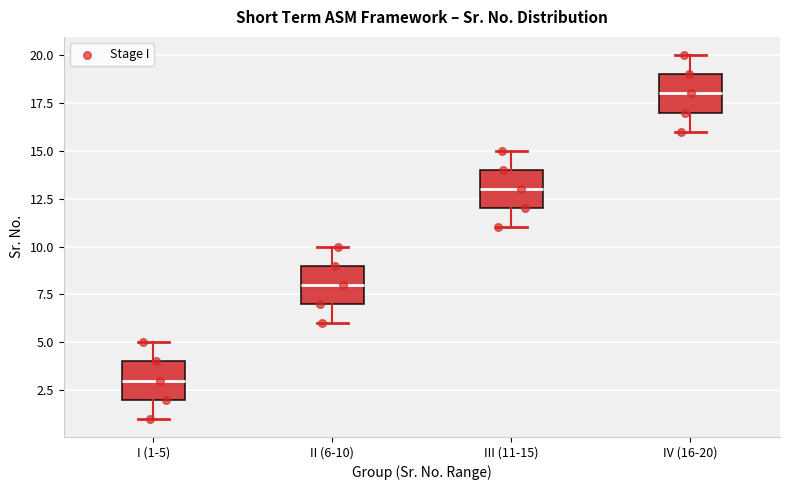

Reading left to right, transcribe this box plot: for each box, give where its median line is, the range the box spans, and where its two whiskers end, as read against the y-axis. The values are not printed on the chart, so give them approximately, as read against the axis.

I (1-5): median 3, box 2 to 4, whiskers 1 to 5
II (6-10): median 8, box 7 to 9, whiskers 6 to 10
III (11-15): median 13, box 12 to 14, whiskers 11 to 15
IV (16-20): median 18, box 17 to 19, whiskers 16 to 20